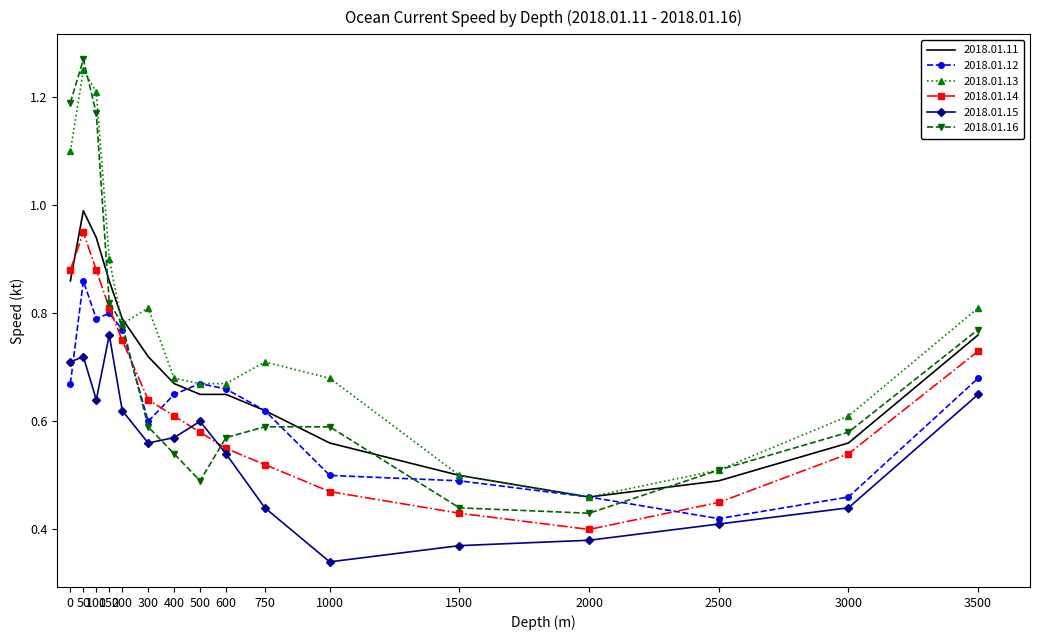

Rank the categories by 2018.01.13 value from lowest to highest.

2000, 1500, 2500, 3000, 500, 600, 400, 1000, 750, 200, 300, 3500, 150, 0, 100, 50